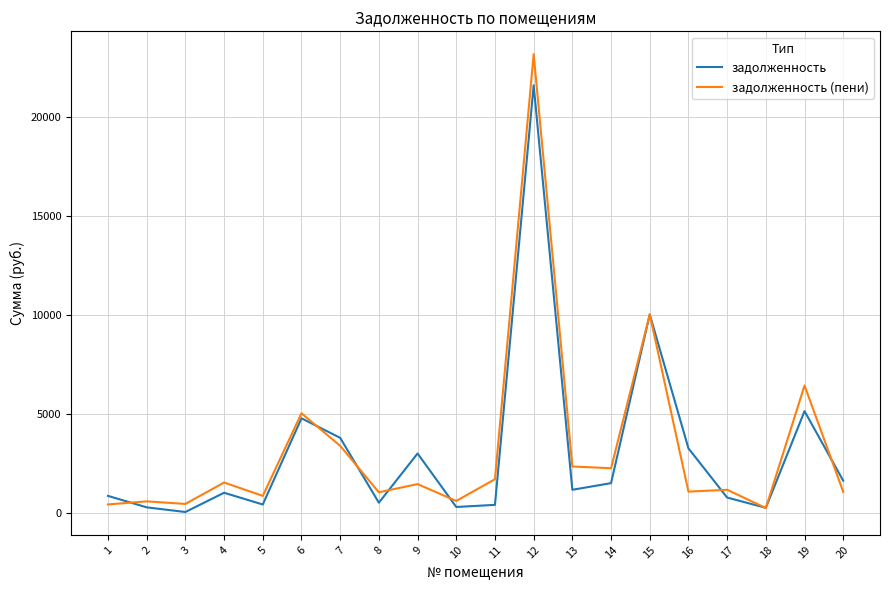

Between 10 and 13, which series saw the biggest shift?

задолженность (пени)